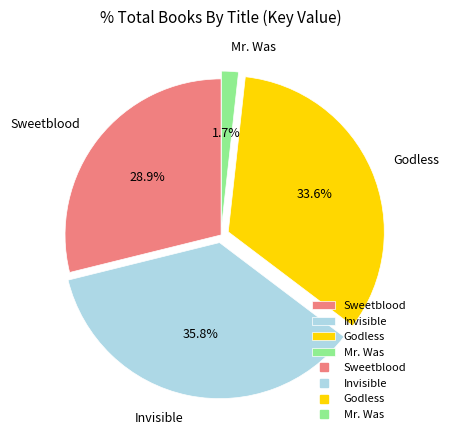

To the nearest percent, what is the average slice percentage?

25%